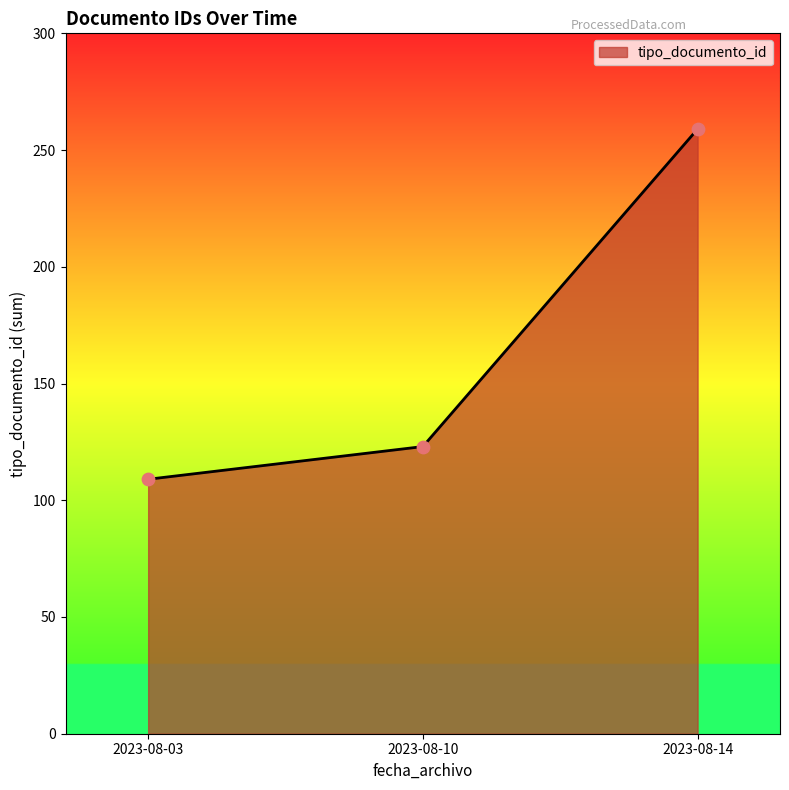

What is the change in value from 2023-08-03 to 2023-08-14?

+150